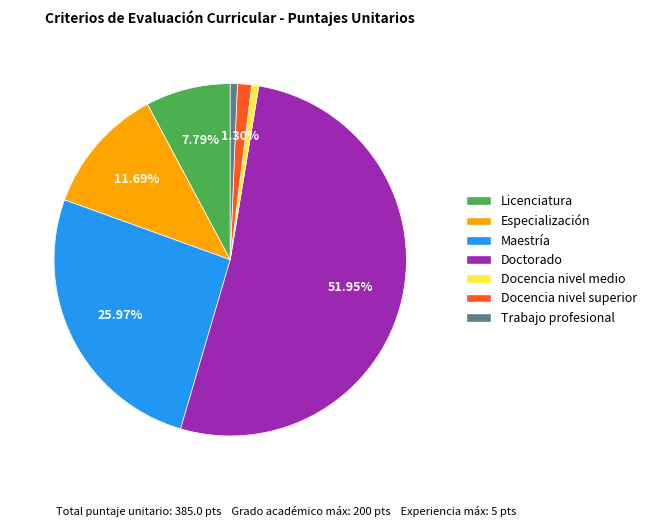

True or false: Docencia nivel superior accounts for 1% of the total.

True